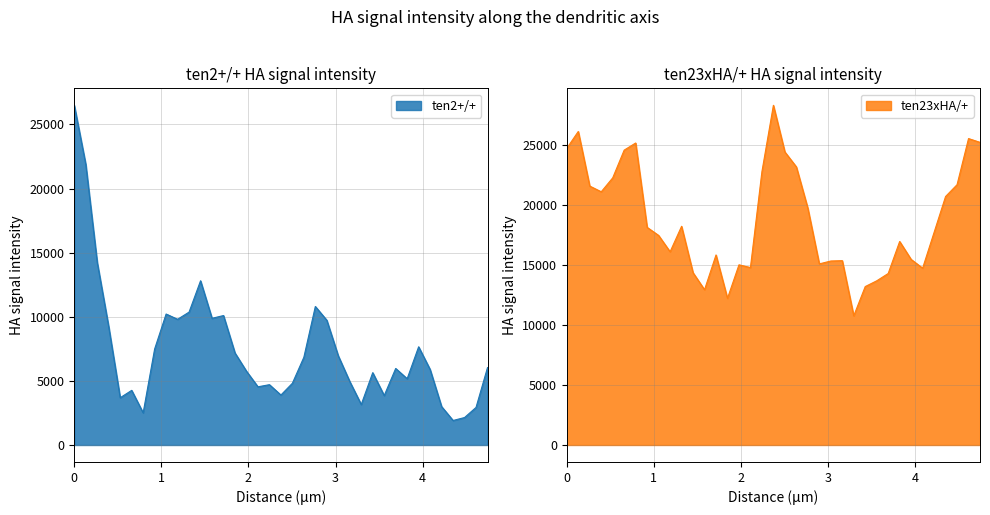

How many interior local valleys does the ten2+/+ series have?

10